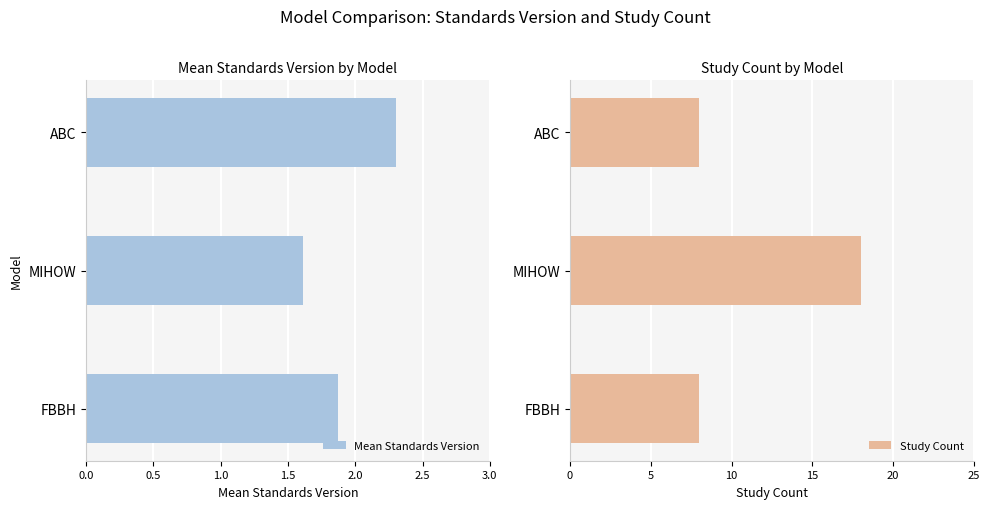

Reading left to right, list all the values displayed in this chart.

Mean Standards Version: 1.9	1.6	2.3
Study Count: 8.0	18.0	8.0